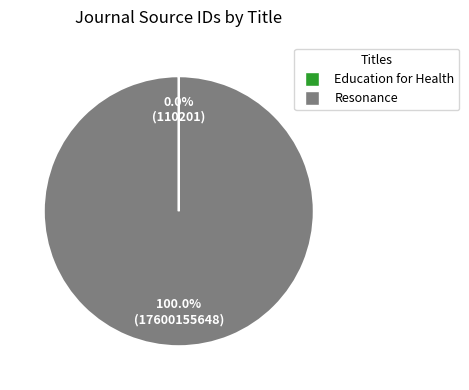

Which category accounts for the majority?

Resonance